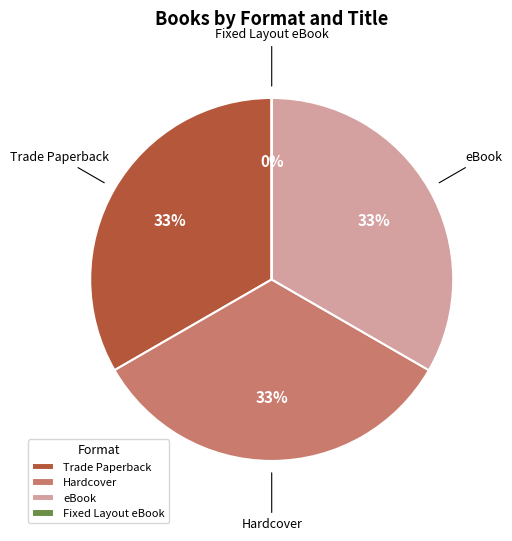

What is the ratio of the value at eBook to the value at Trade Paperback?

1.0